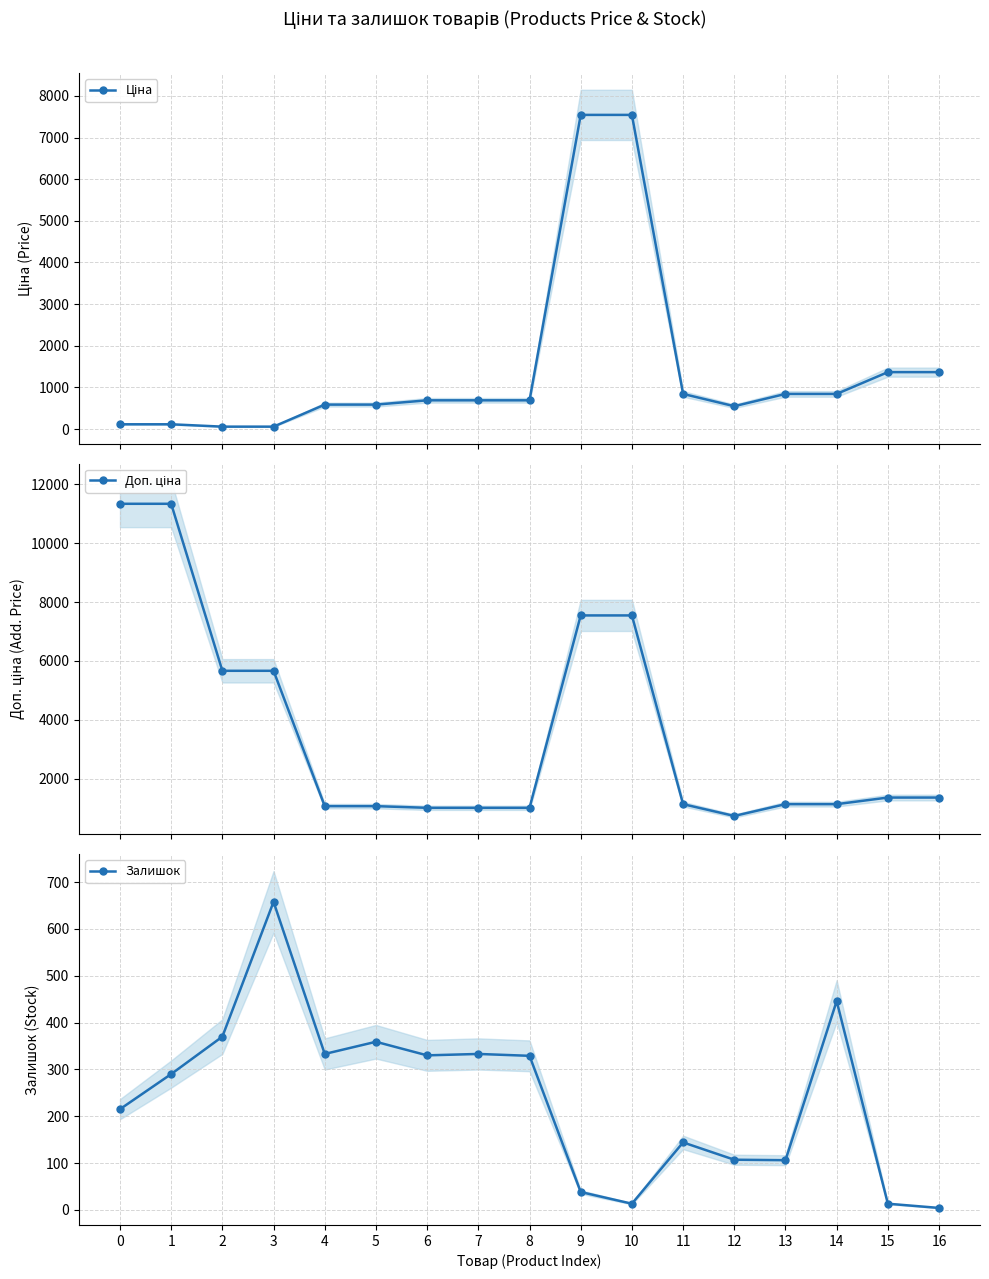

Does the chart have visible grid lines?

Yes